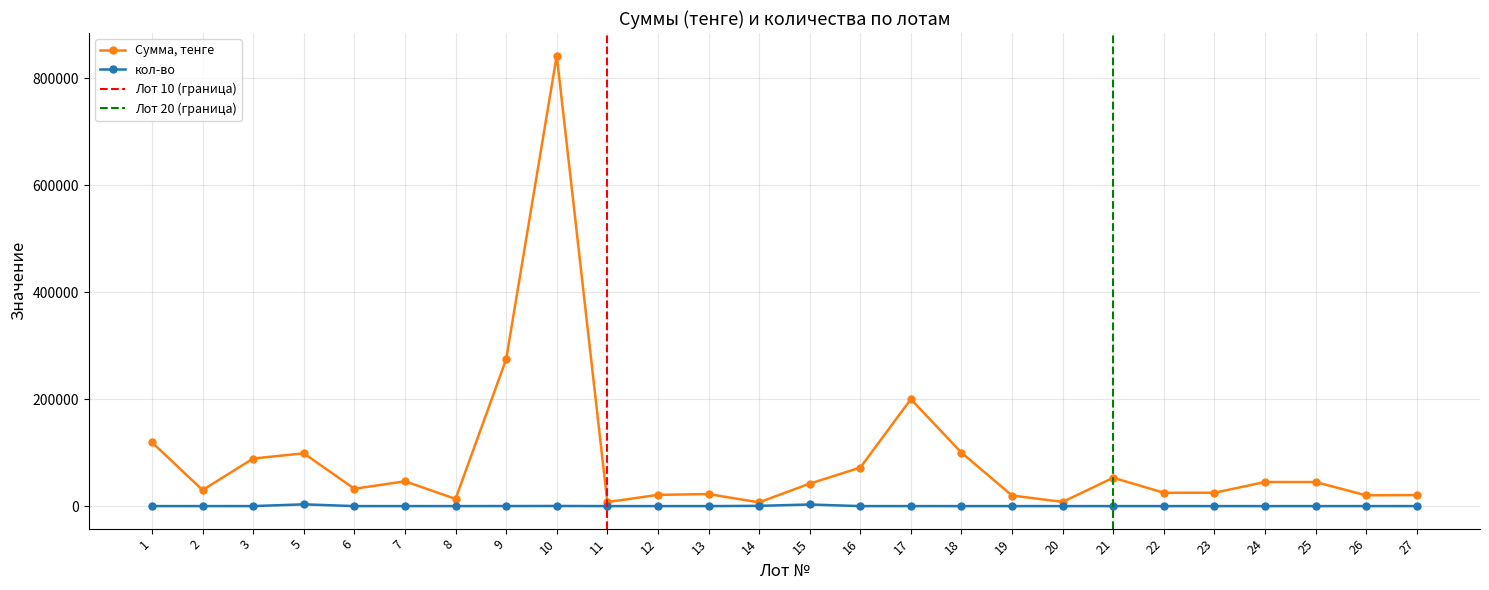

How many interior local peaks does the кол-во series have?

4